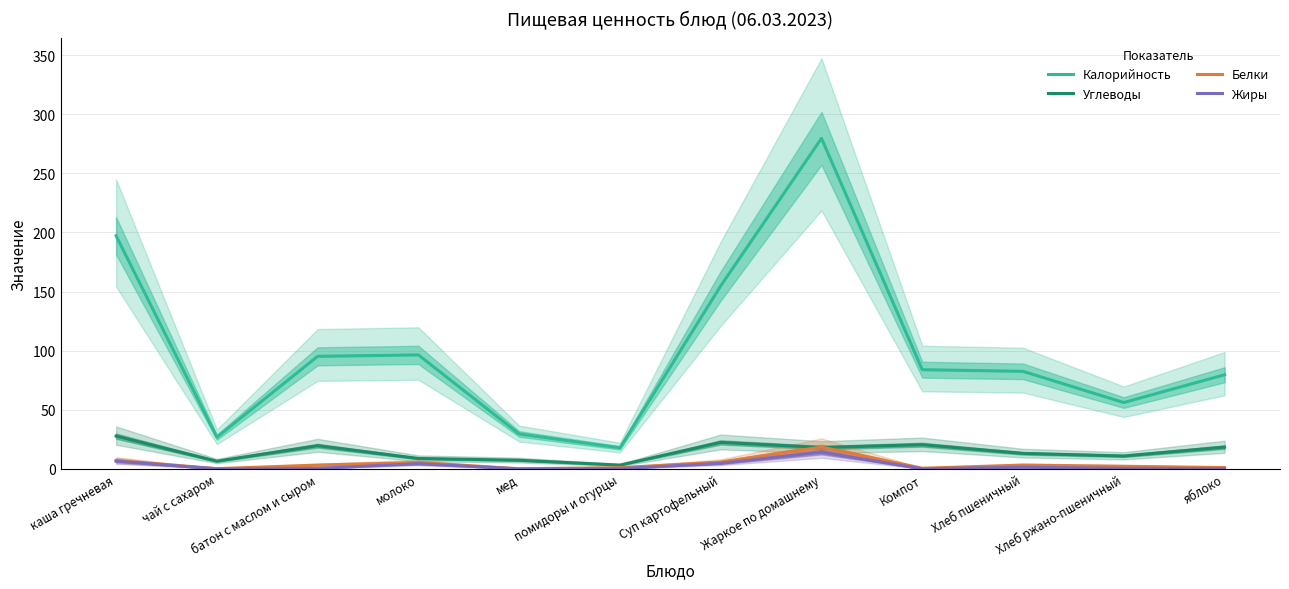

What is the difference between the highest and lowest values at Хлеб ржано-пшеничный?

55.7